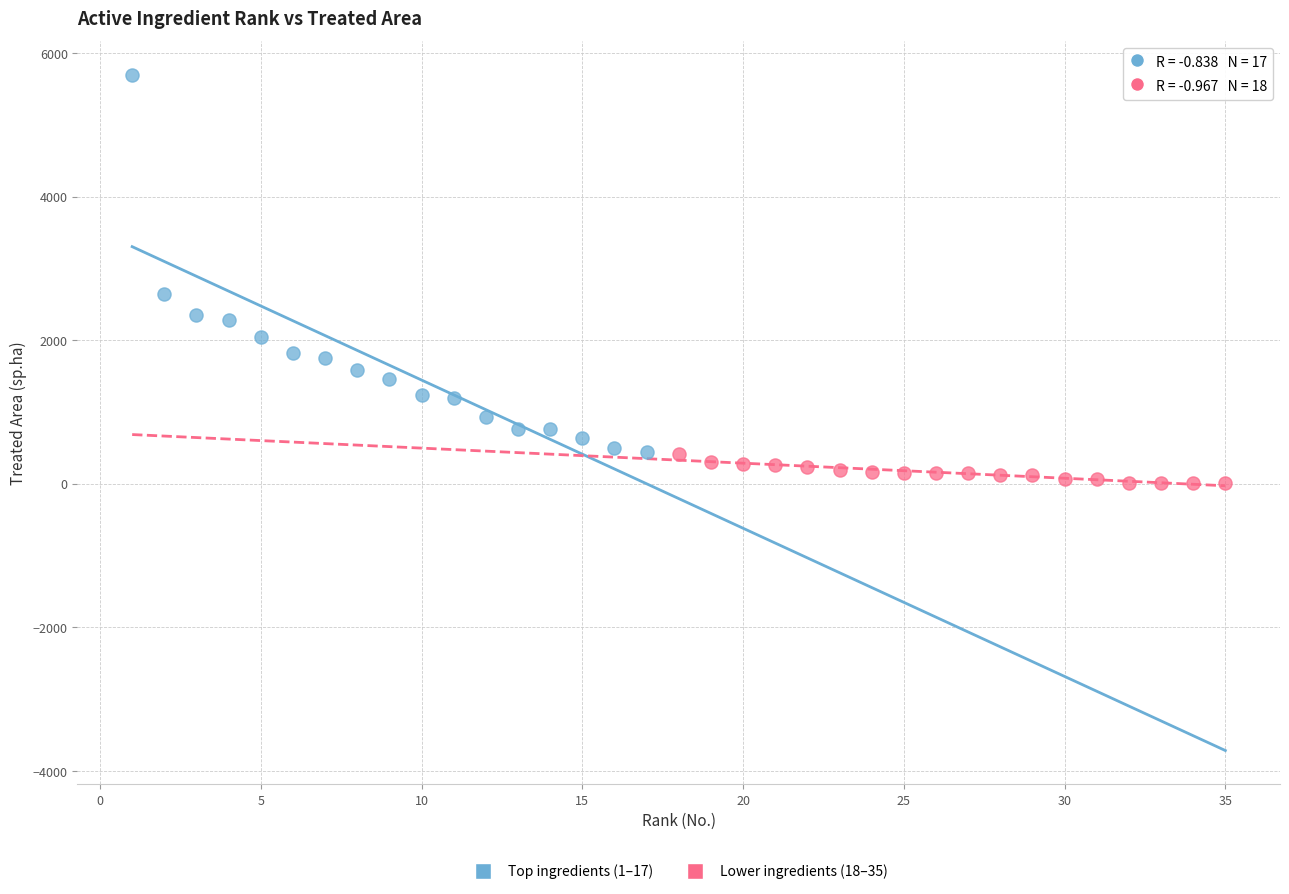

Which series contains the lowest Y value?

Lower ingredients (18–35)